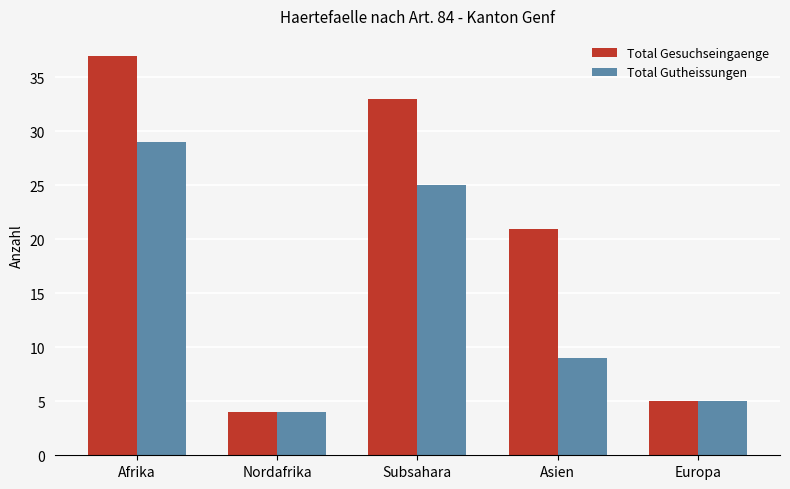

What is the spread (max minus min) of values at Subsahara?

8